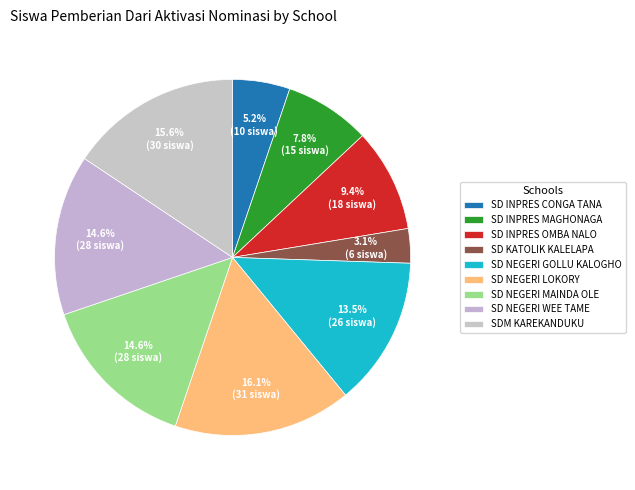

Is it true that SD INPRES MAGHONAGA is 8% of the pie?

True